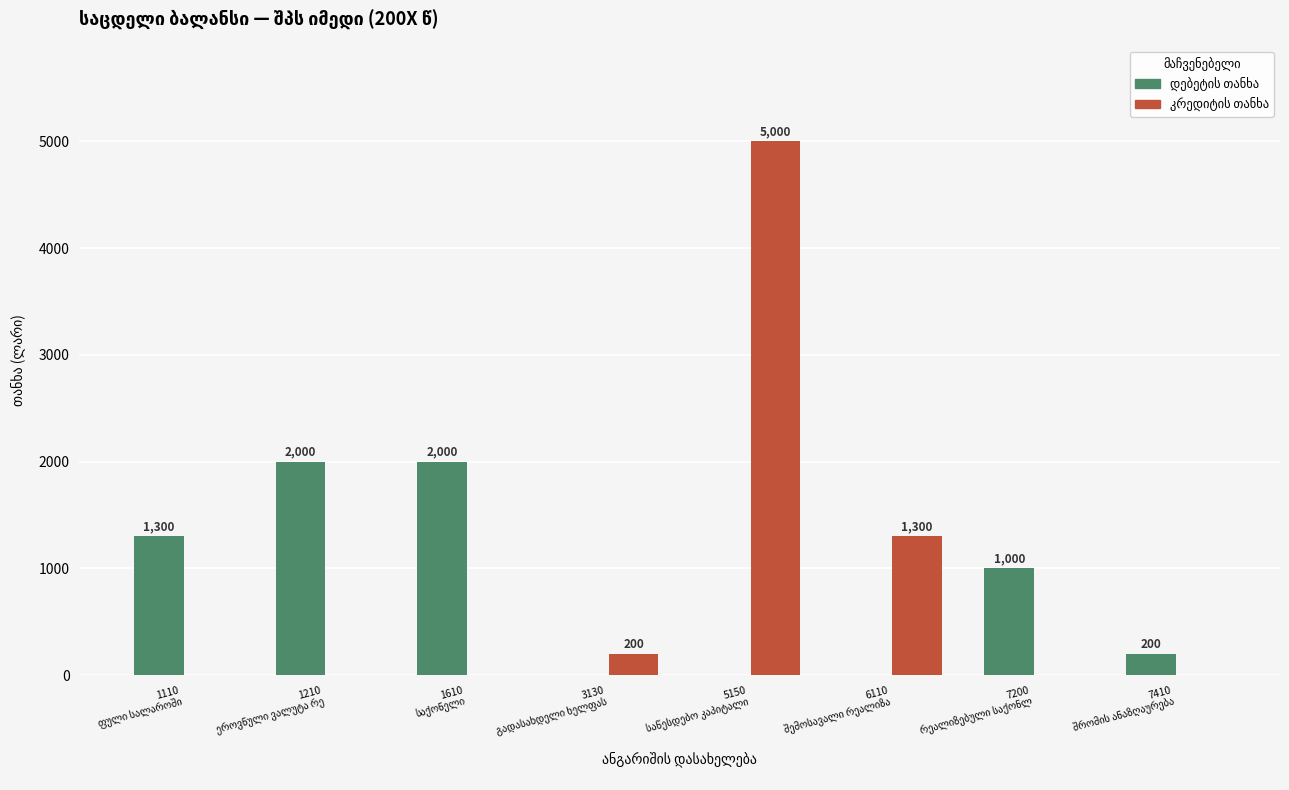

Between 7410
შრომის ანაზღაურება and 1210
ეროვნული ვალუტა რე, which is larger?

1210
ეროვნული ვალუტა რე